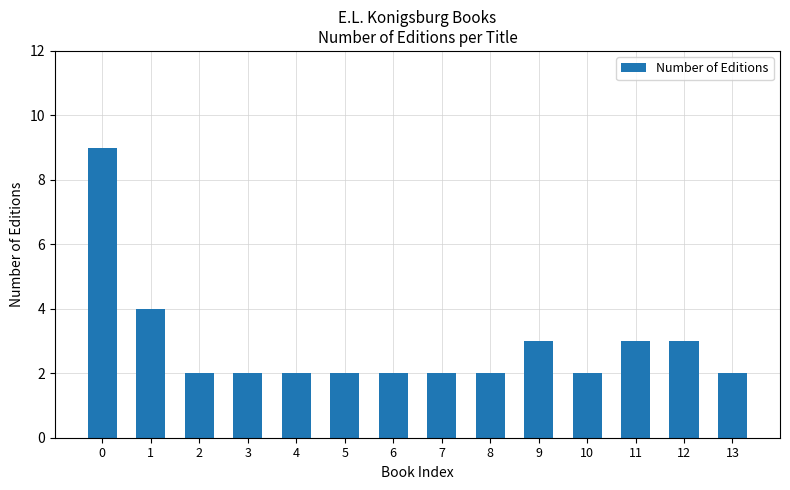

Reading left to right, what are all the values shown in this chart?

9	4	2	2	2	2	2	2	2	3	2	3	3	2